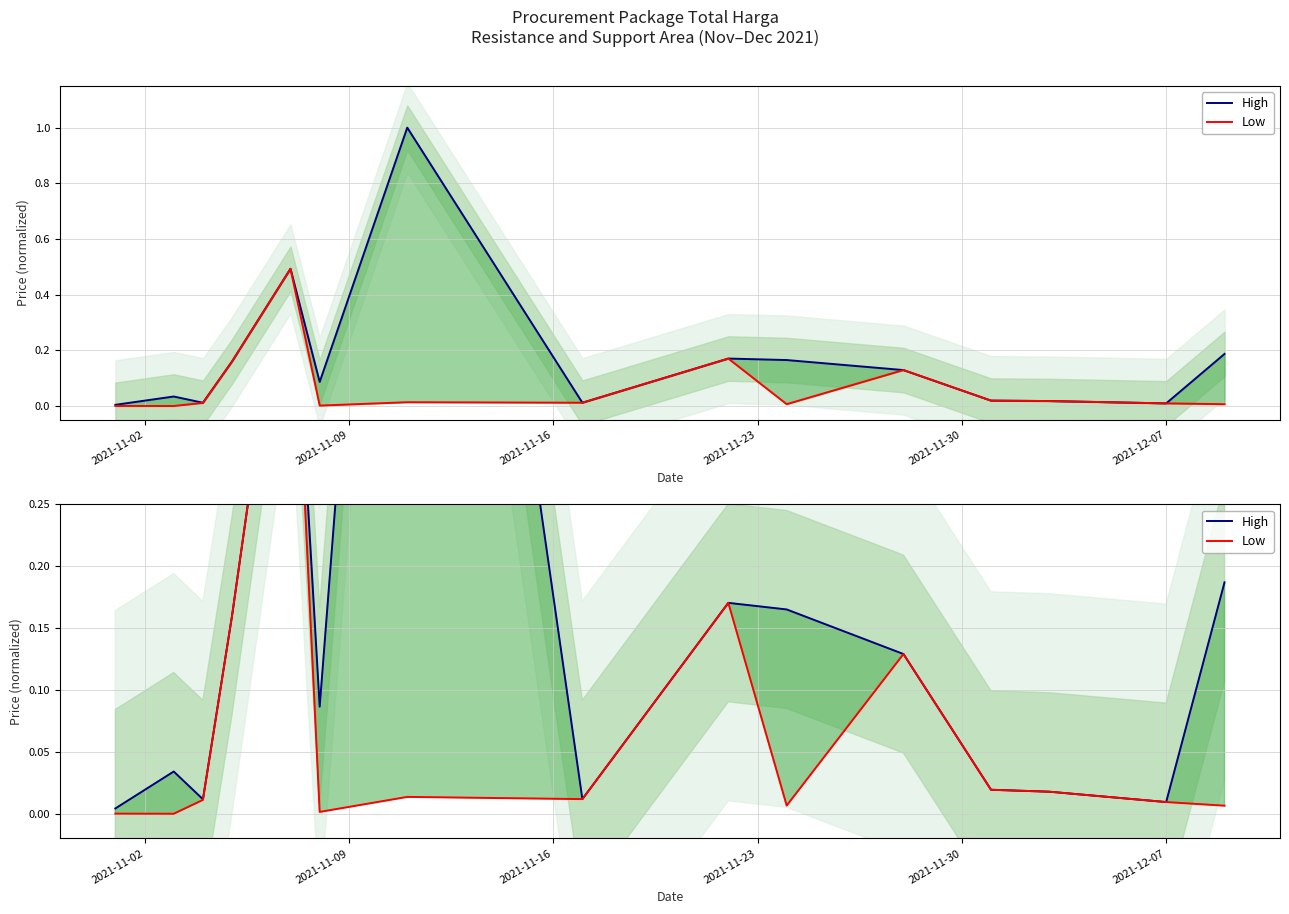

Which series has the largest total across all categories?

High